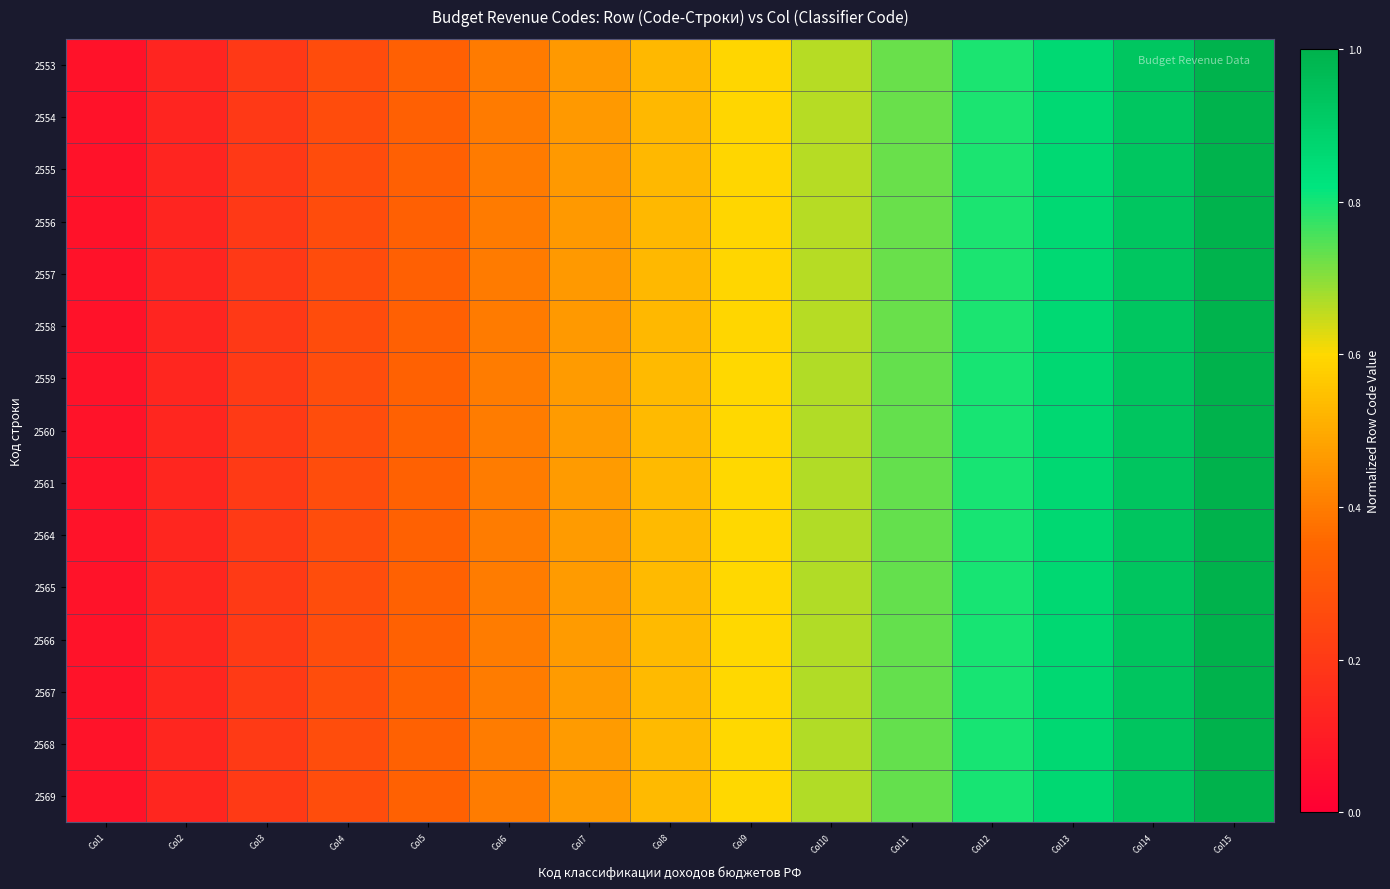

Reading left to right, transcribe all the data shown in this chart.

2553: Col1=0.1	Col2=0.1	Col3=0.2	Col4=0.3	Col5=0.3	Col6=0.4	Col7=0.5	Col8=0.5	Col9=0.6	Col10=0.7	Col11=0.7	Col12=0.8	Col13=0.9	Col14=0.9	Col15=1.0
2554: Col1=0.1	Col2=0.1	Col3=0.2	Col4=0.3	Col5=0.3	Col6=0.4	Col7=0.5	Col8=0.5	Col9=0.6	Col10=0.7	Col11=0.7	Col12=0.8	Col13=0.9	Col14=0.9	Col15=1.0
2555: Col1=0.1	Col2=0.1	Col3=0.2	Col4=0.3	Col5=0.3	Col6=0.4	Col7=0.5	Col8=0.5	Col9=0.6	Col10=0.7	Col11=0.7	Col12=0.8	Col13=0.9	Col14=0.9	Col15=1.0
2556: Col1=0.1	Col2=0.1	Col3=0.2	Col4=0.3	Col5=0.3	Col6=0.4	Col7=0.5	Col8=0.5	Col9=0.6	Col10=0.7	Col11=0.7	Col12=0.8	Col13=0.9	Col14=0.9	Col15=1.0
2557: Col1=0.1	Col2=0.1	Col3=0.2	Col4=0.3	Col5=0.3	Col6=0.4	Col7=0.5	Col8=0.5	Col9=0.6	Col10=0.7	Col11=0.7	Col12=0.8	Col13=0.9	Col14=0.9	Col15=1.0
2558: Col1=0.1	Col2=0.1	Col3=0.2	Col4=0.3	Col5=0.3	Col6=0.4	Col7=0.5	Col8=0.5	Col9=0.6	Col10=0.7	Col11=0.7	Col12=0.8	Col13=0.9	Col14=0.9	Col15=1.0
2559: Col1=0.1	Col2=0.1	Col3=0.2	Col4=0.3	Col5=0.3	Col6=0.4	Col7=0.5	Col8=0.5	Col9=0.6	Col10=0.7	Col11=0.7	Col12=0.8	Col13=0.9	Col14=0.9	Col15=1.0
2560: Col1=0.1	Col2=0.1	Col3=0.2	Col4=0.3	Col5=0.3	Col6=0.4	Col7=0.5	Col8=0.5	Col9=0.6	Col10=0.7	Col11=0.7	Col12=0.8	Col13=0.9	Col14=0.9	Col15=1.0
2561: Col1=0.1	Col2=0.1	Col3=0.2	Col4=0.3	Col5=0.3	Col6=0.4	Col7=0.5	Col8=0.5	Col9=0.6	Col10=0.7	Col11=0.7	Col12=0.8	Col13=0.9	Col14=0.9	Col15=1.0
2564: Col1=0.1	Col2=0.1	Col3=0.2	Col4=0.3	Col5=0.3	Col6=0.4	Col7=0.5	Col8=0.5	Col9=0.6	Col10=0.7	Col11=0.7	Col12=0.8	Col13=0.9	Col14=0.9	Col15=1.0
2565: Col1=0.1	Col2=0.1	Col3=0.2	Col4=0.3	Col5=0.3	Col6=0.4	Col7=0.5	Col8=0.5	Col9=0.6	Col10=0.7	Col11=0.7	Col12=0.8	Col13=0.9	Col14=0.9	Col15=1.0
2566: Col1=0.1	Col2=0.1	Col3=0.2	Col4=0.3	Col5=0.3	Col6=0.4	Col7=0.5	Col8=0.5	Col9=0.6	Col10=0.7	Col11=0.7	Col12=0.8	Col13=0.9	Col14=0.9	Col15=1.0
2567: Col1=0.1	Col2=0.1	Col3=0.2	Col4=0.3	Col5=0.3	Col6=0.4	Col7=0.5	Col8=0.5	Col9=0.6	Col10=0.7	Col11=0.7	Col12=0.8	Col13=0.9	Col14=0.9	Col15=1.0
2568: Col1=0.1	Col2=0.1	Col3=0.2	Col4=0.3	Col5=0.3	Col6=0.4	Col7=0.5	Col8=0.5	Col9=0.6	Col10=0.7	Col11=0.7	Col12=0.8	Col13=0.9	Col14=0.9	Col15=1.0
2569: Col1=0.1	Col2=0.1	Col3=0.2	Col4=0.3	Col5=0.3	Col6=0.4	Col7=0.5	Col8=0.5	Col9=0.6	Col10=0.7	Col11=0.7	Col12=0.8	Col13=0.9	Col14=0.9	Col15=1.0